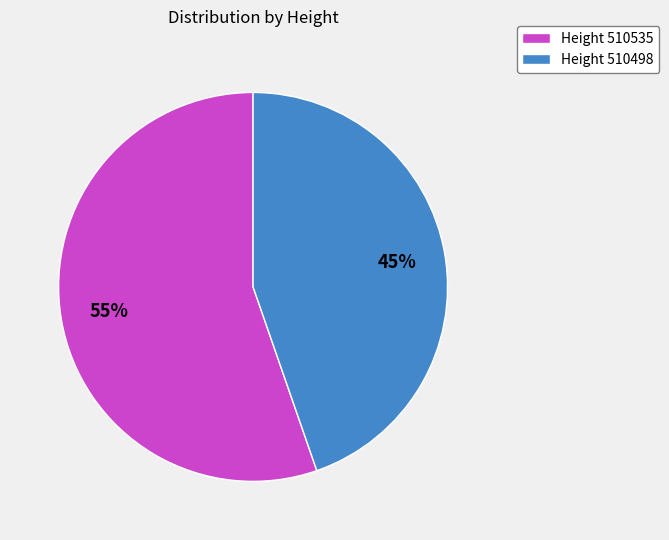

How many segments does this pie chart have?

2